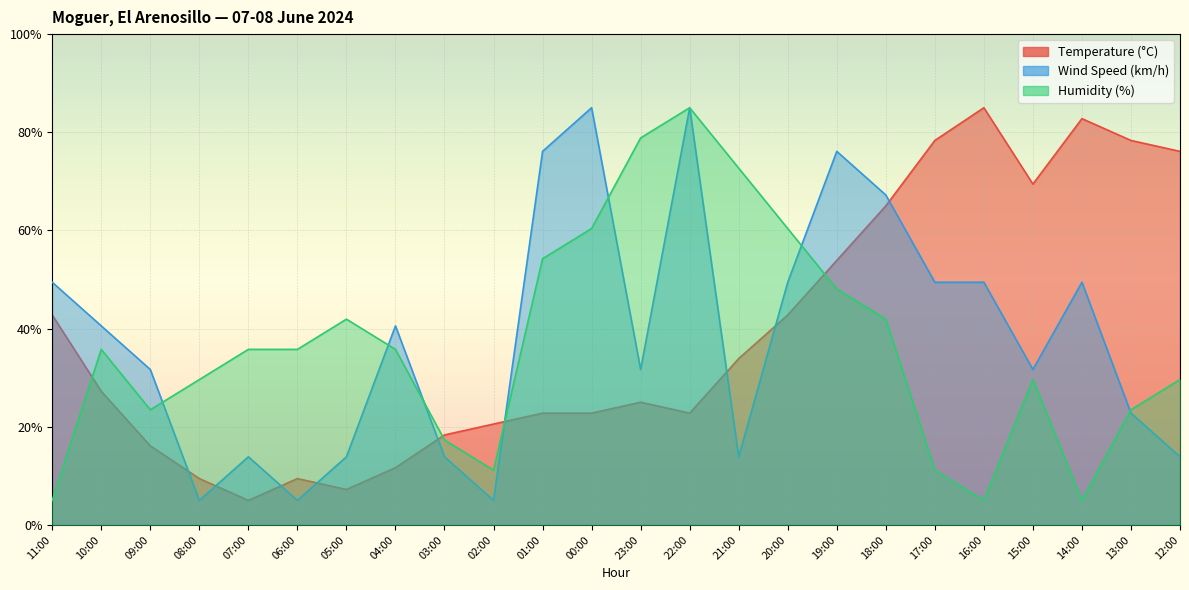

What is the difference between the maximum and minimum values in the Temperature (°C) series?

80.0